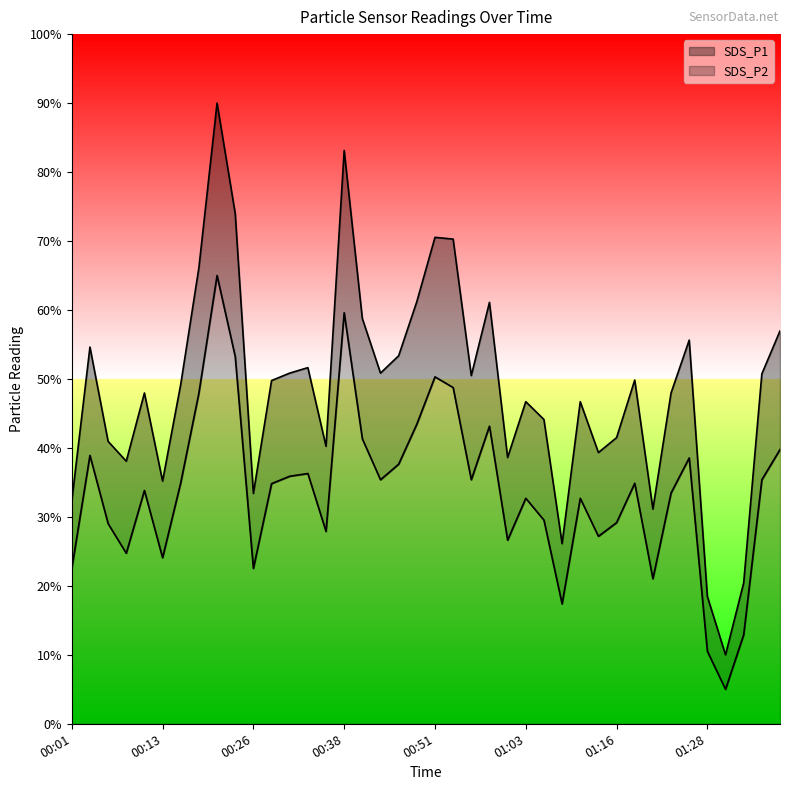

What is the minimum value for SDS_P2?

5.0